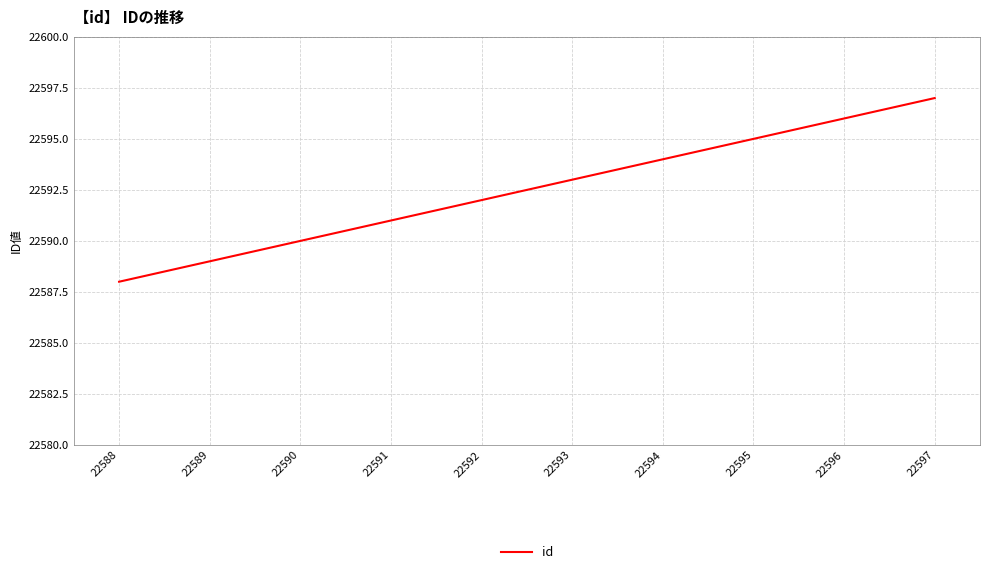

At which category does the chart reach its minimum across all series?

22588